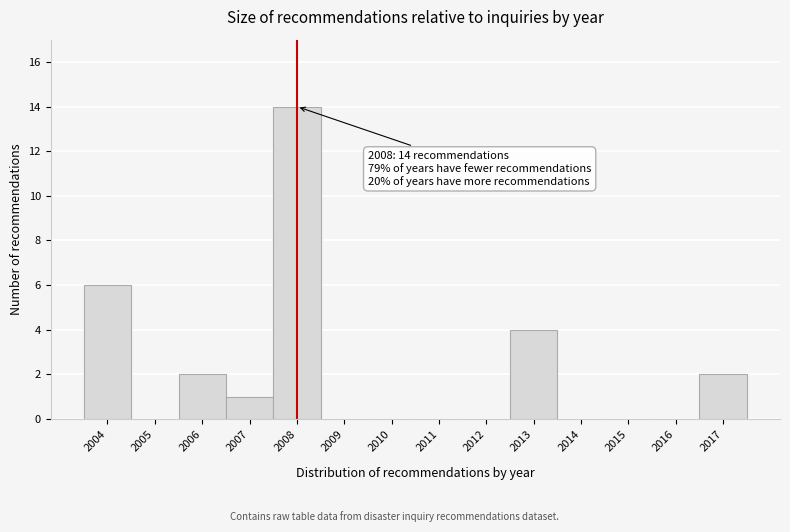

Reading left to right, what are all the values shown in this chart?

2004=6	2005=0	2006=2	2007=1	2008=14	2009=0	2010=0	2011=0	2012=0	2013=4	2014=0	2015=0	2016=0	2017=2